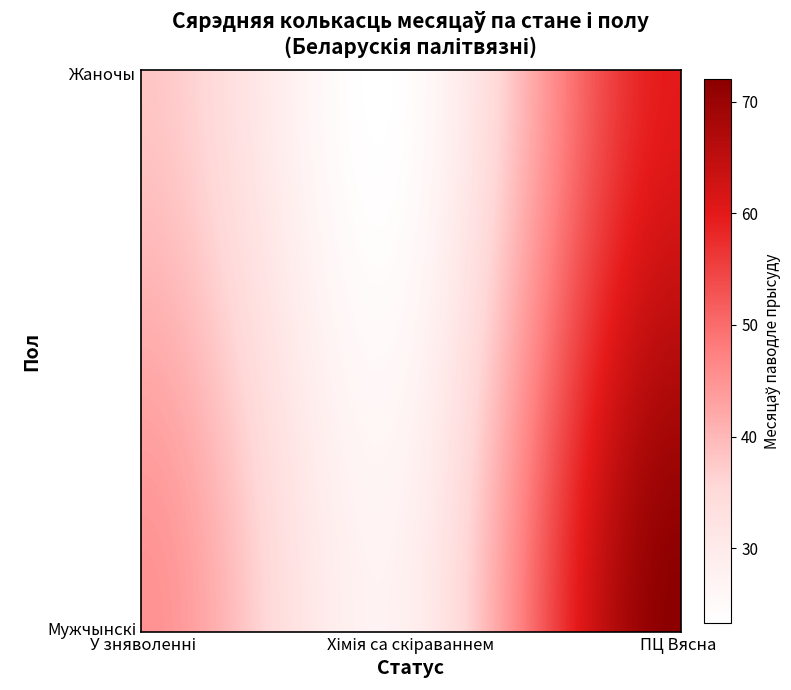

What is the maximum value shown in the chart?

72.0